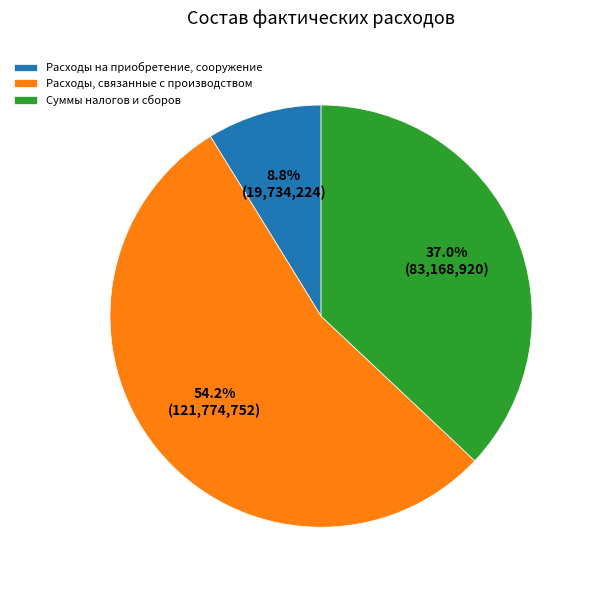

True or false: Суммы налогов и сборов accounts for 37% of the total.

True